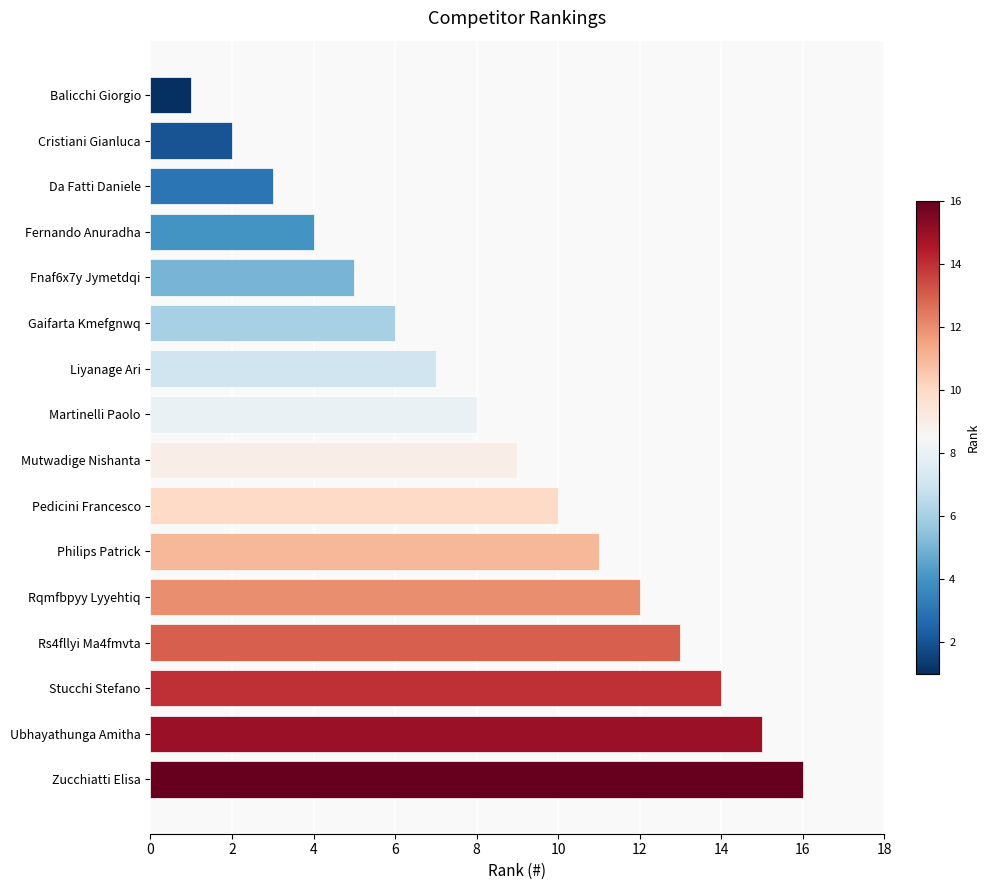

What is the ratio of the value at Rqmfbpyy Lyyehtiq to the value at Balicchi Giorgio?

12.0